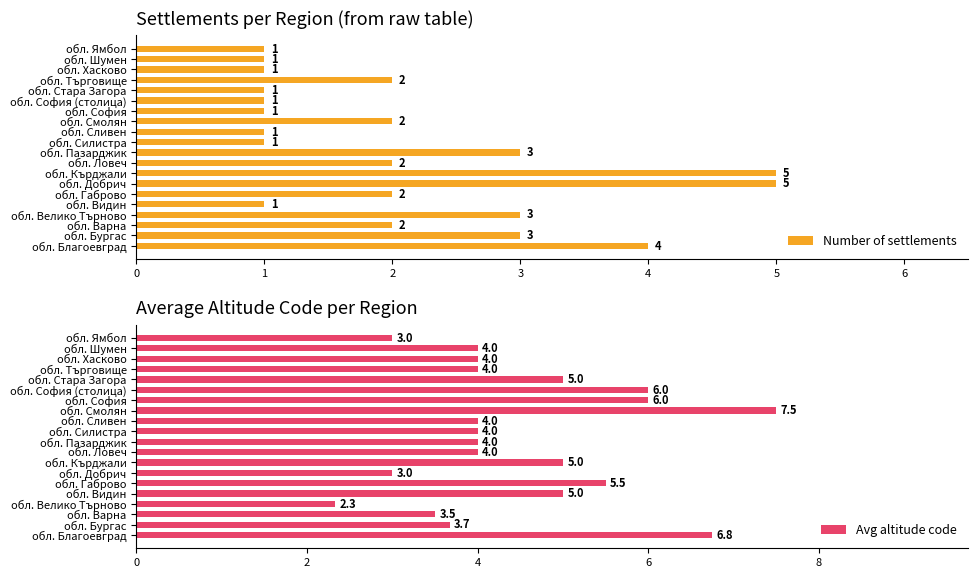

What is the difference between the maximum and minimum values in the Number of settlements series?

4